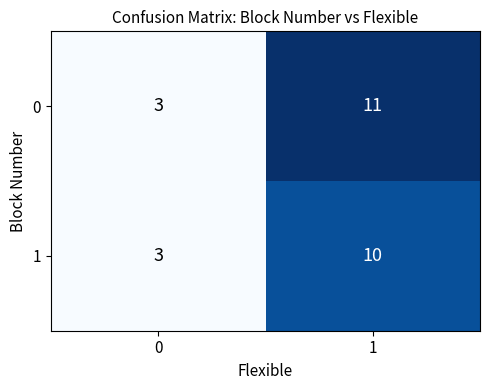

Reading right to left, what are all the values shown in this chart?

0: 1=11	0=3
1: 1=10	0=3